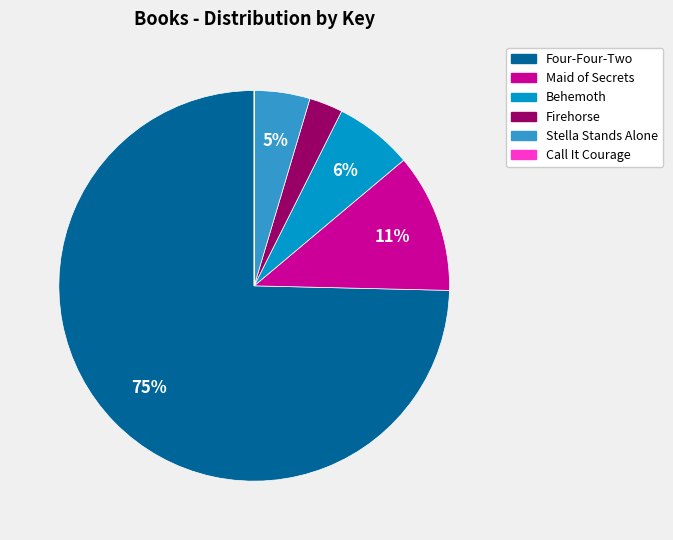

Is it true that Stella Stands Alone is 5% of the pie?

True